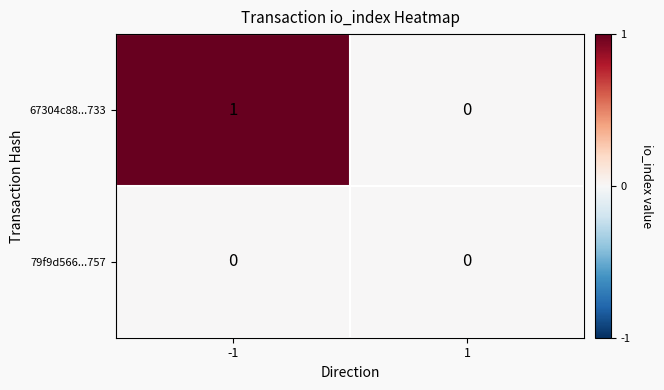

Count the number of data series in this chart.

2